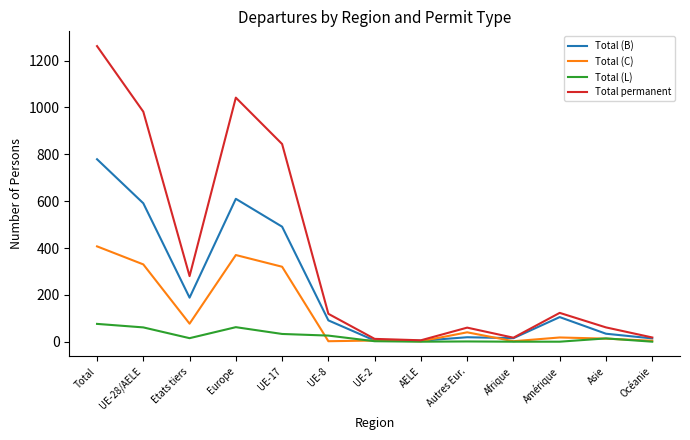

Rank the series by their maximum value, from lowest to highest.

Total (L), Total (C), Total (B), Total permanent